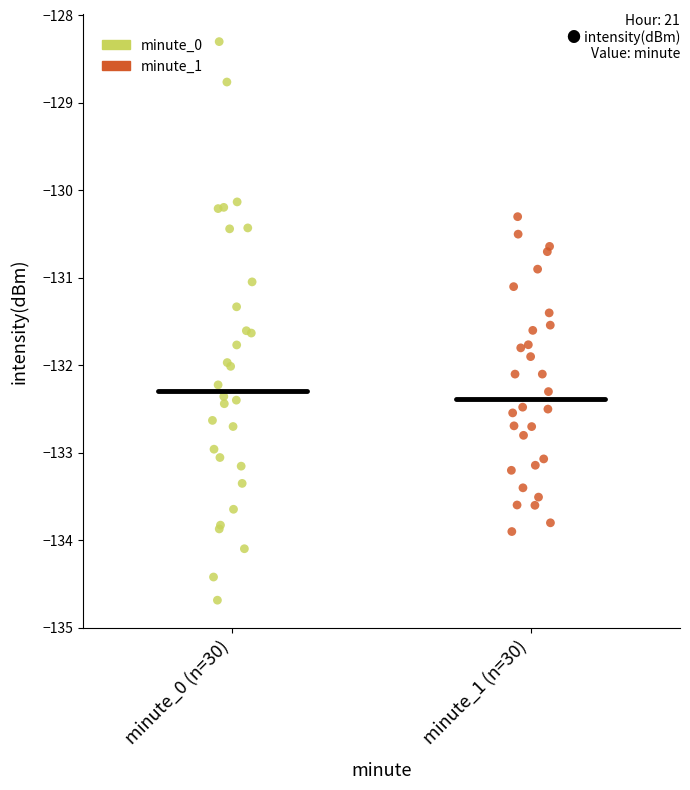

Which series has the largest Y range (max minus min)?

minute_0